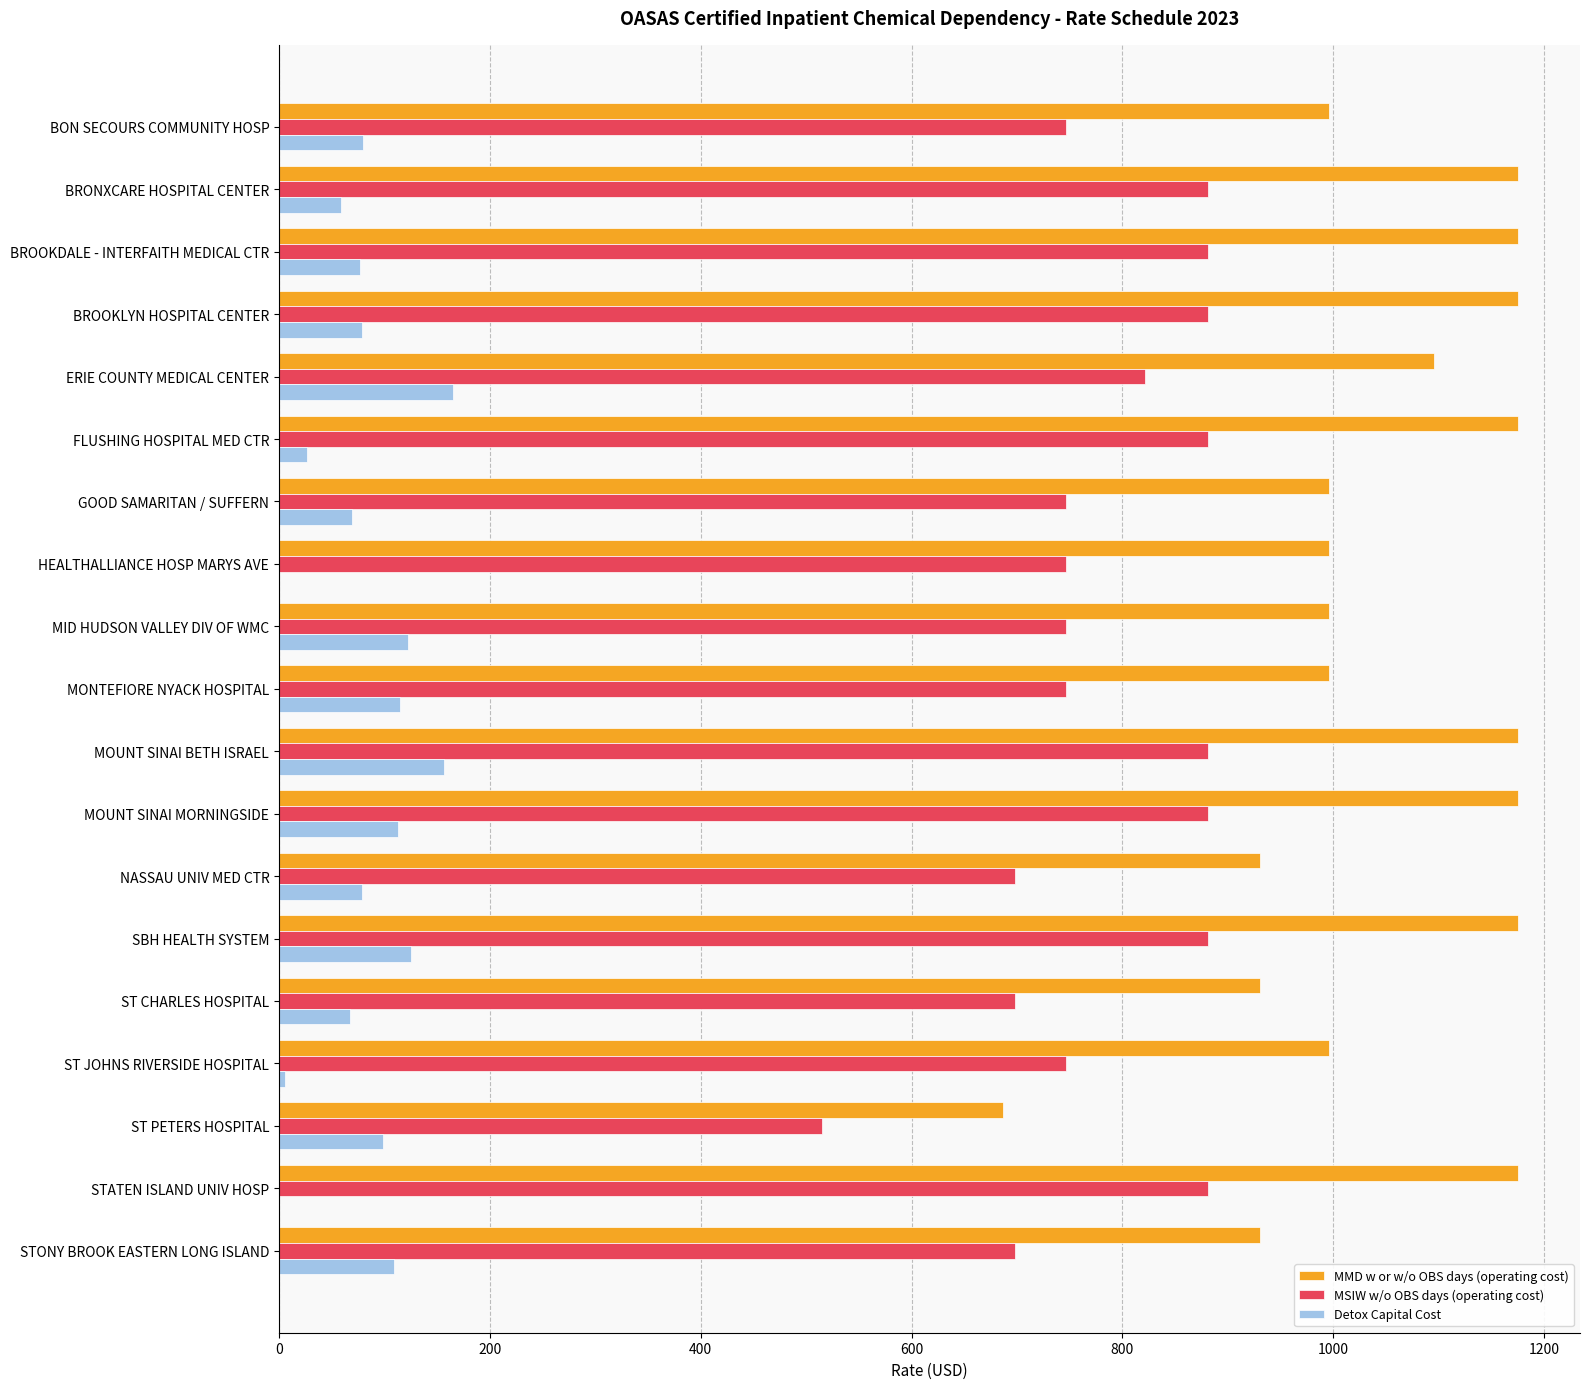

At which category is the sum across all series the highest?

MOUNT SINAI BETH ISRAEL